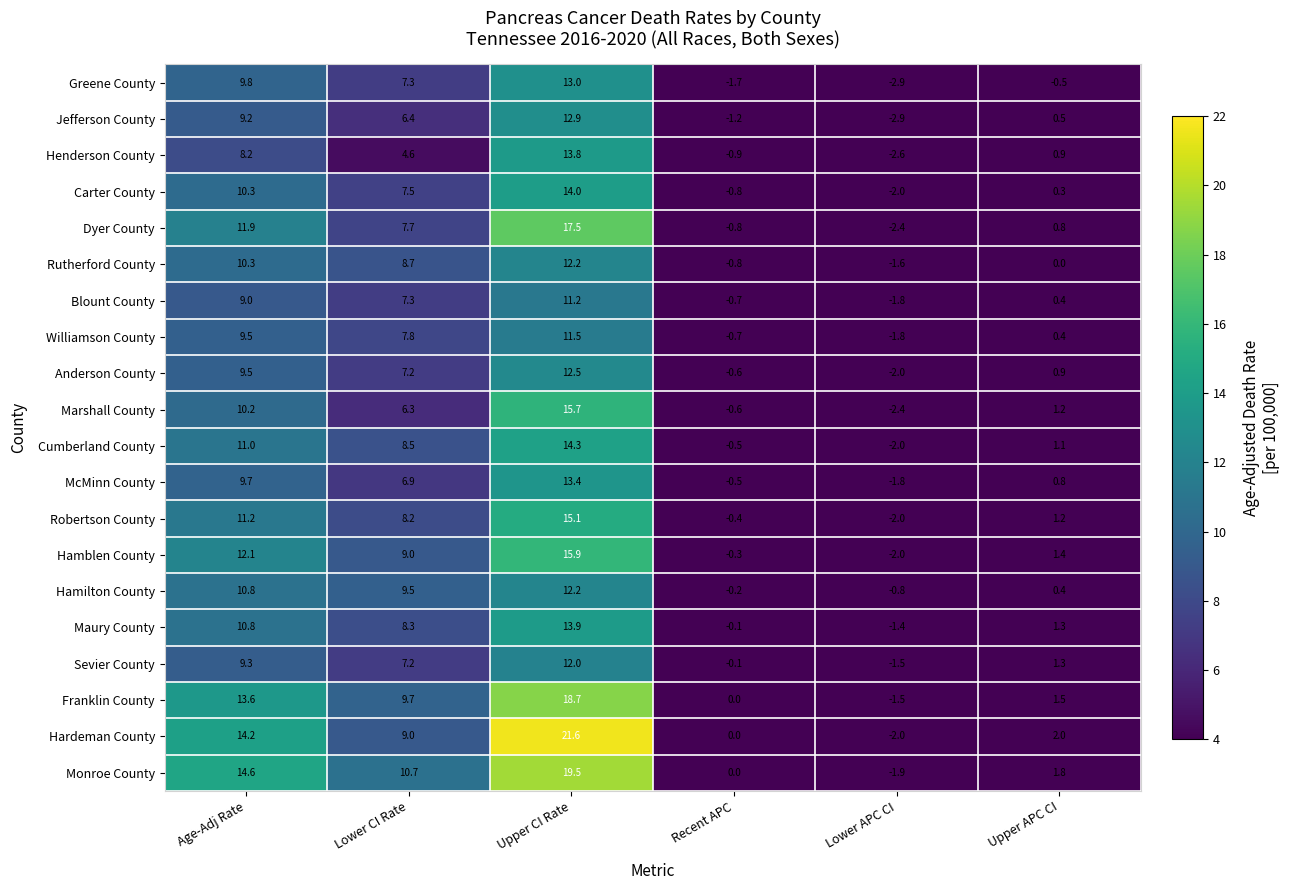

What is the difference between the McMinn County values at Lower APC CI and Recent APC?

1.3